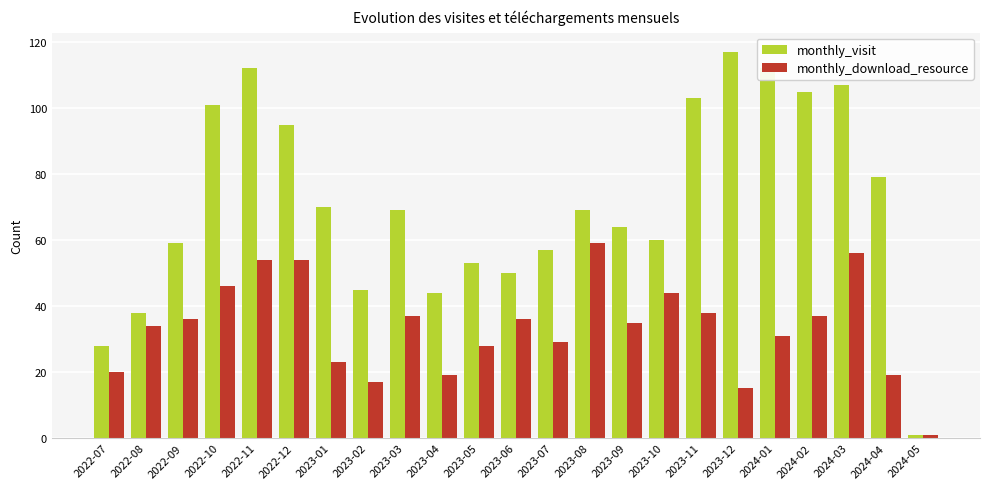

What is the lowest value of the monthly_visit series?

1